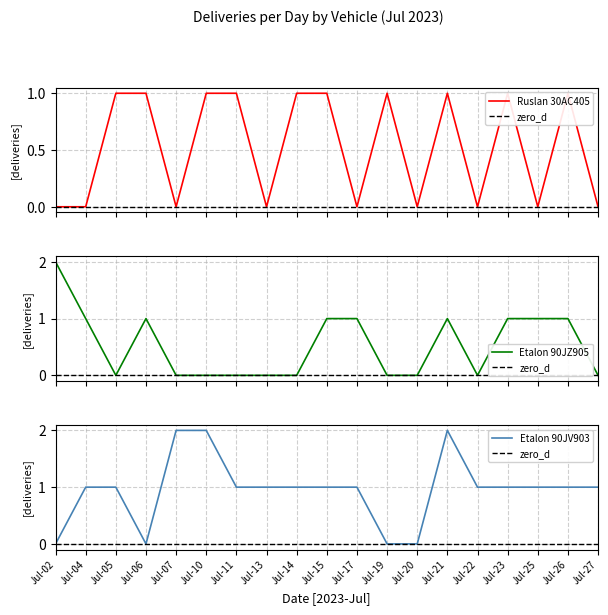

What is the value of the Etalon 90JZ905 point at the 1st from the left?

2